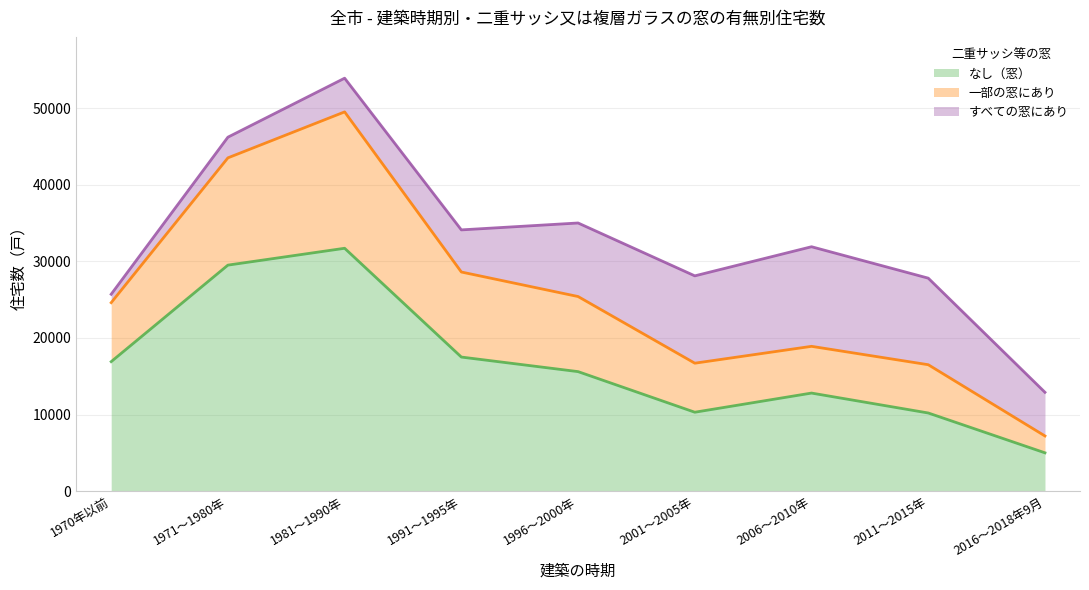

Which category has the lowest value in the なし（窓） series?

2016～2018年9月